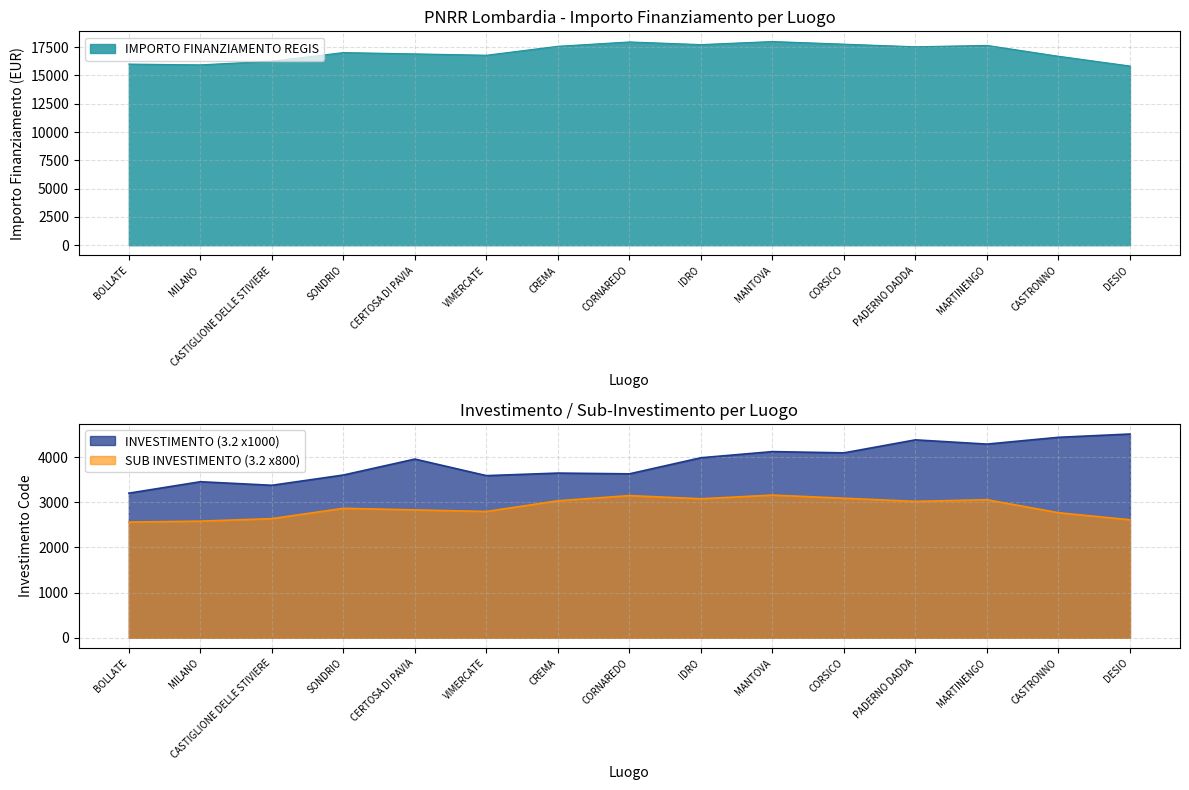

True or false: IMPORTO FINANZIAMENTO REGIS has a value of 17955.4 at CORNAREDO.

True